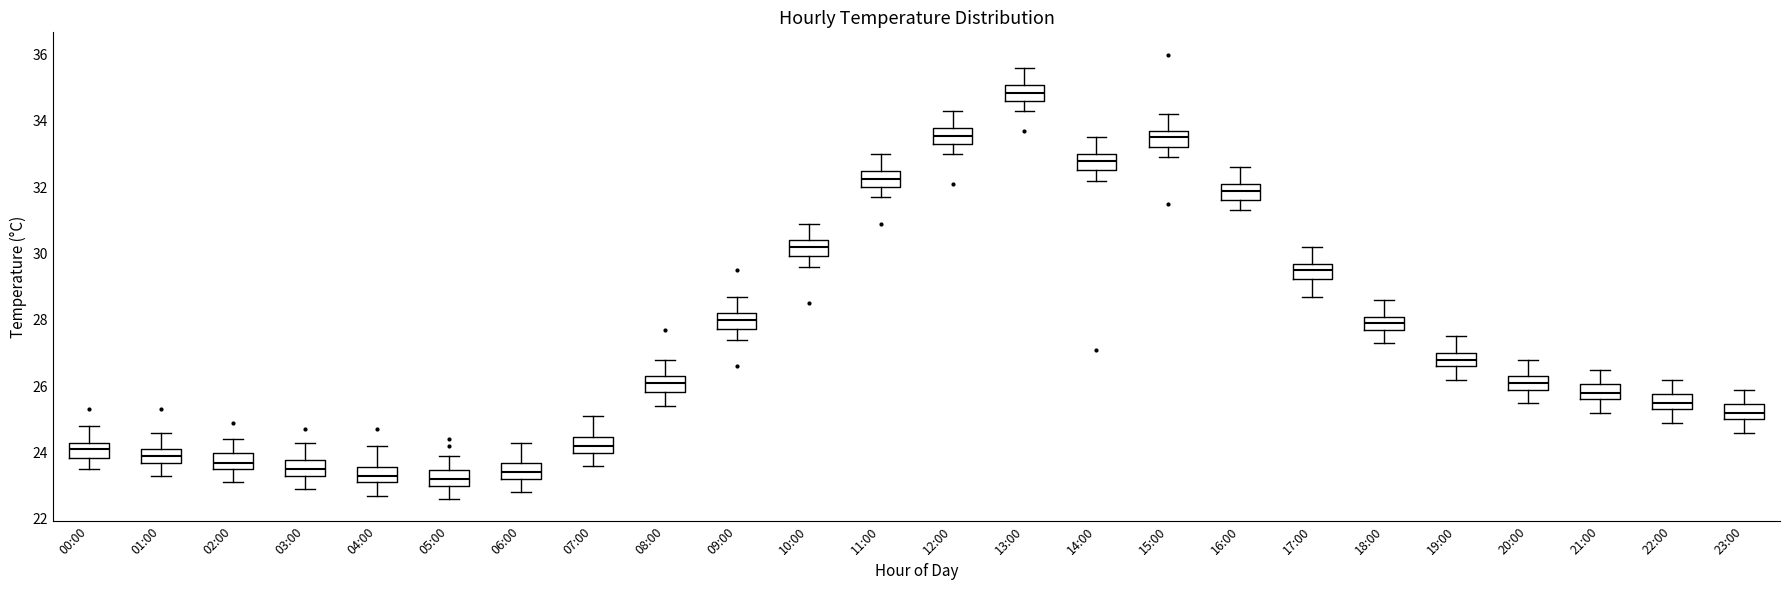

Where is the lower edge of the box for 10:00 on the y-axis? The values are not printed on the chart, so give them approximately, as read against the axis.

30.0